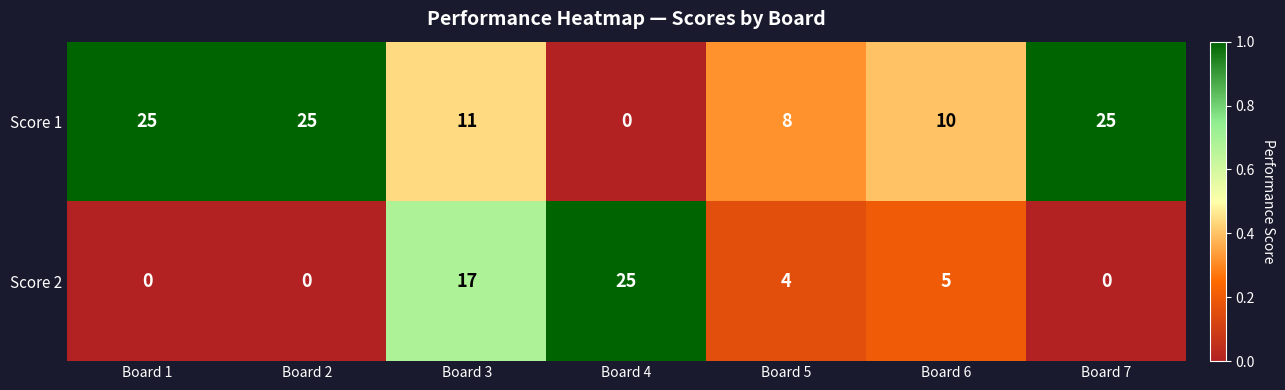

Where does the Score 2 series first go above 4?

Board 3